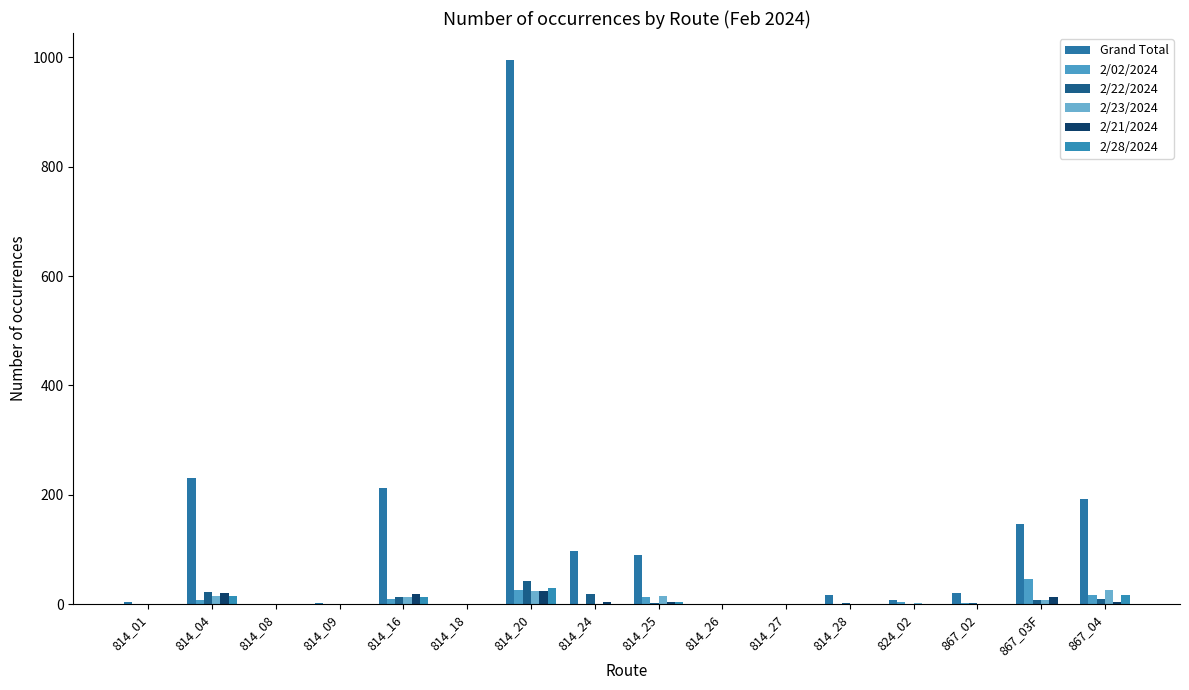

Rank the categories by 2/22/2024 value from lowest to highest.

814_08, 814_09, 814_18, 814_26, 824_02, 814_01, 814_27, 814_25, 814_28, 867_02, 867_03F, 867_04, 814_16, 814_24, 814_04, 814_20